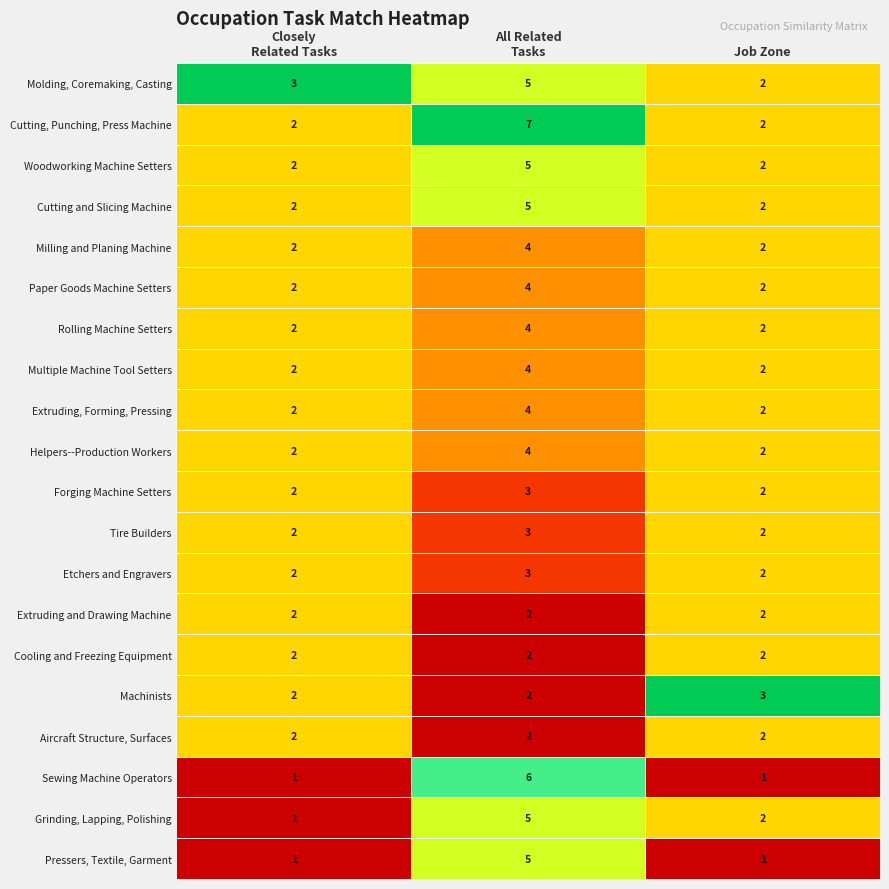

What value does the job_zone series have at 15?

3